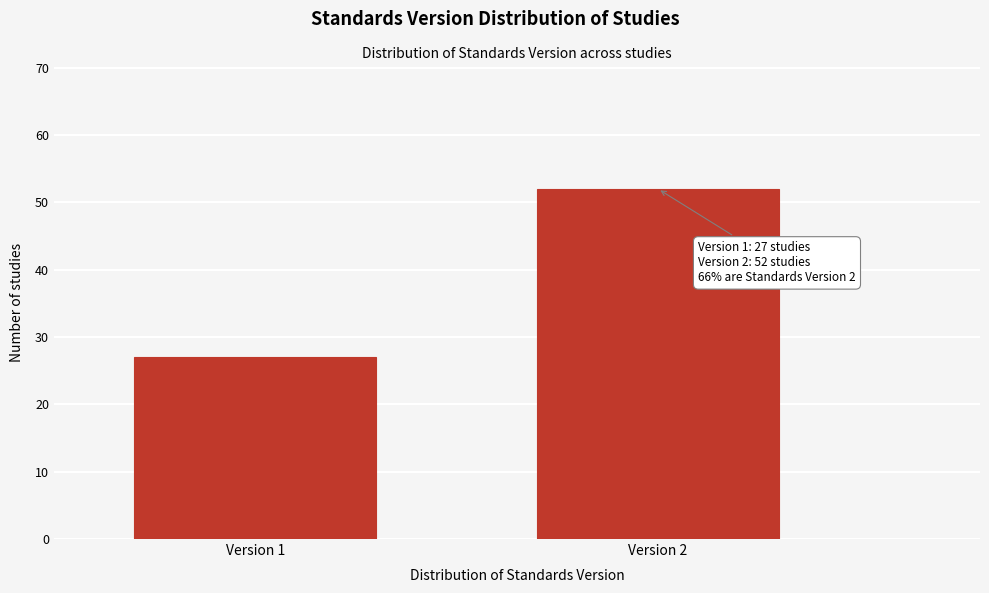

Reading left to right, transcribe all the data shown in this chart.

Version 1=27	Version 2=52